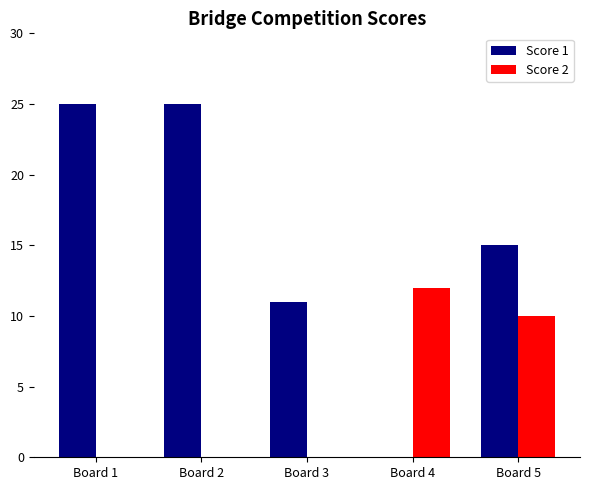

Reading left to right, extract all data points from this chart.

Score 1: Board 1=25	Board 2=25	Board 3=11	Board 4=0	Board 5=15
Score 2: Board 1=0	Board 2=0	Board 3=0	Board 4=12	Board 5=10